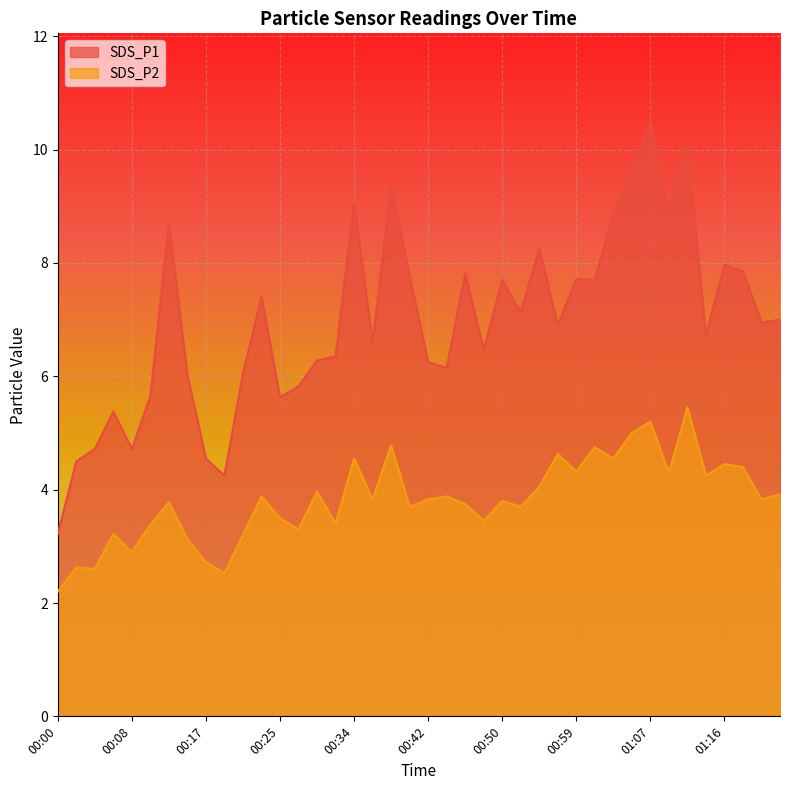

List the labels in order of SDS_P2 value, largest first.

01:11, 01:07, 01:05, 00:38, 01:01, 00:57, 00:34, 01:03, 01:16, 01:18, 00:59, 01:09, 01:13, 00:55, 00:29, 01:22, 00:23, 00:44, 00:36, 00:42, 01:20, 00:50, 00:13, 00:46, 00:40, 00:52, 00:25, 00:48, 00:32, 00:11, 00:27, 00:06, 00:21, 00:15, 00:08, 00:17, 00:02, 00:04, 00:19, 00:00